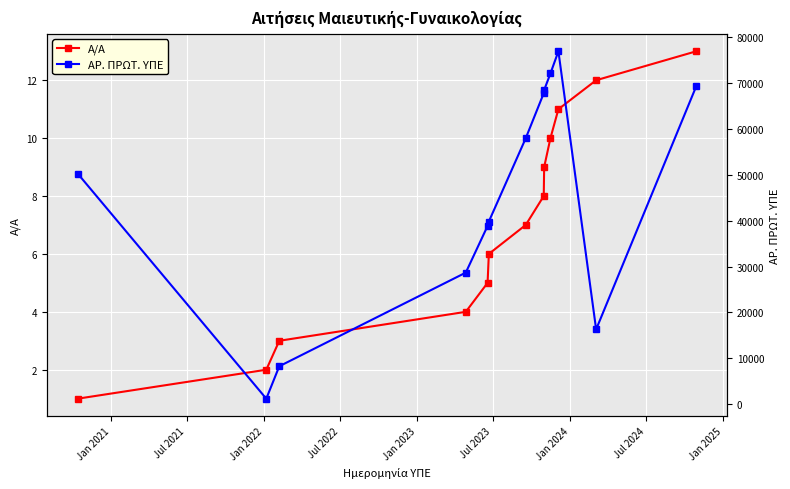

True or false: Α/Α has more than 1 points higher than both neighbors.

False